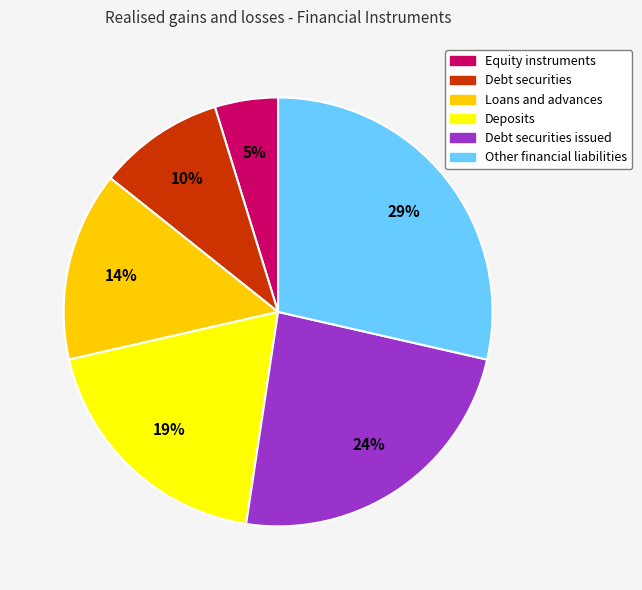

To the nearest percent, what is the difference between the largest and smallest slice percentages?

24%